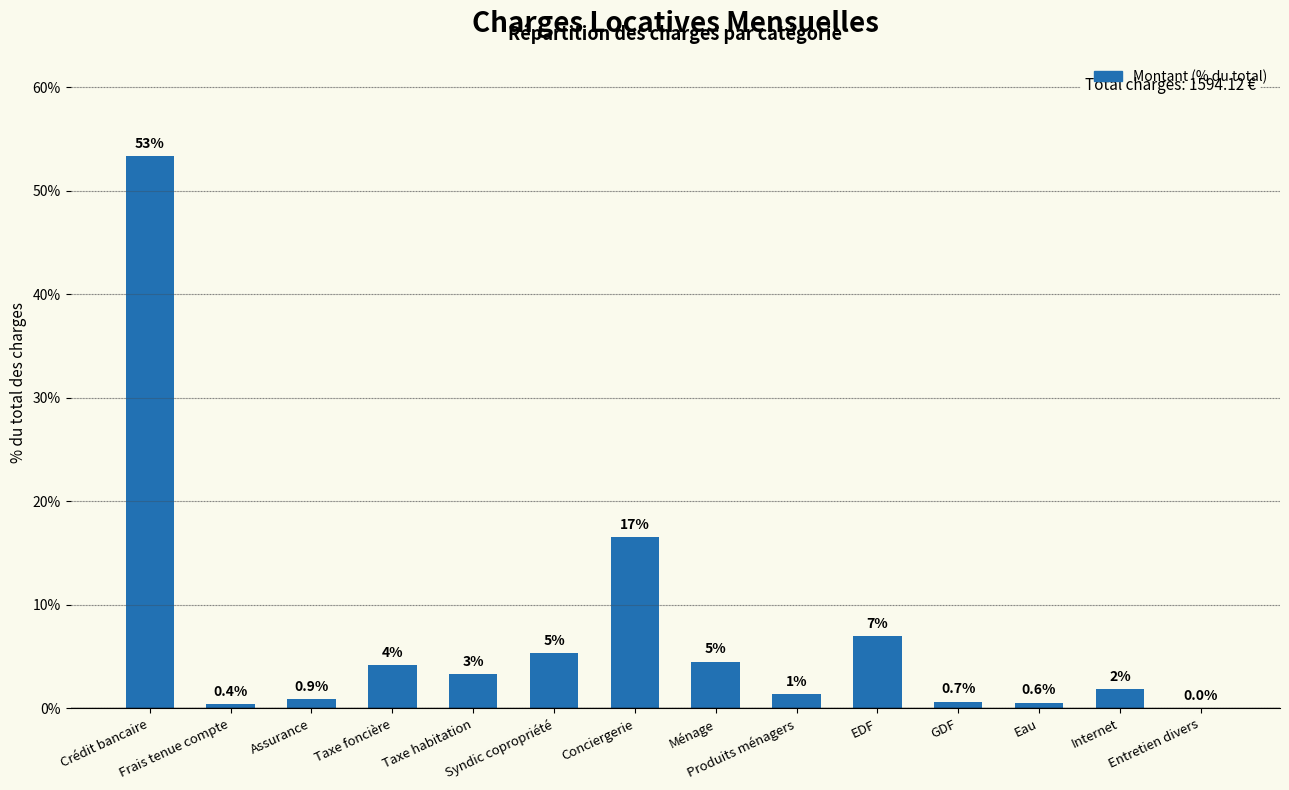

List the labels in order of value, largest first.

Crédit bancaire, Conciergerie, EDF, Syndic copropriété, Ménage, Taxe foncière, Taxe habitation, Internet, Produits ménagers, Assurance, GDF, Eau, Frais tenue compte, Entretien divers